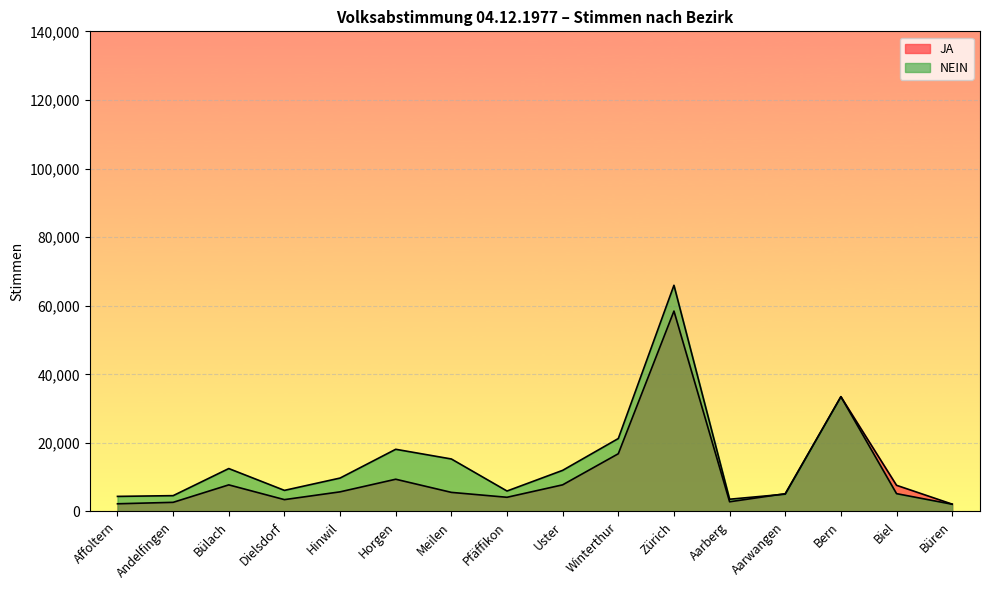

What is the label of the 3rd point from the right?

Bern